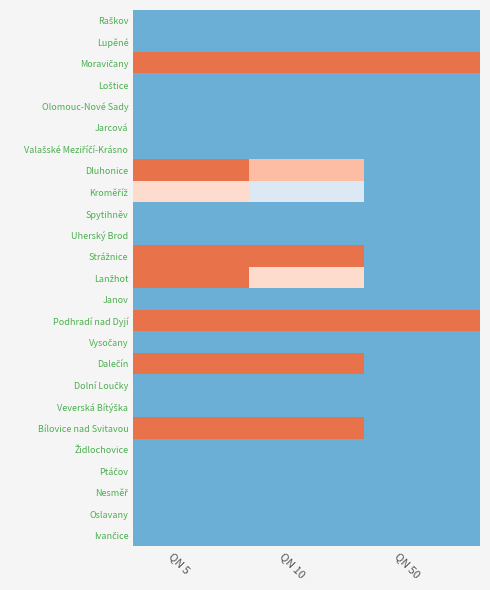

Rank the series at QN 50 from highest to lowest value.

Moravičany, Podhradí nad Dyjí, Raškov, Lupěné, Loštice, Olomouc-Nové Sady, Jarcová, Valašské Meziříčí-Krásno, Dluhonice, Kroměříž, Spytihněv, Uherský Brod, Strážnice, Lanžhot, Janov, Vysočany, Dalečín, Dolní Loučky, Veverská Bítýška, Bílovice nad Svitavou, Židlochovice, Ptáčov, Nesměř, Oslavany, Ivančice